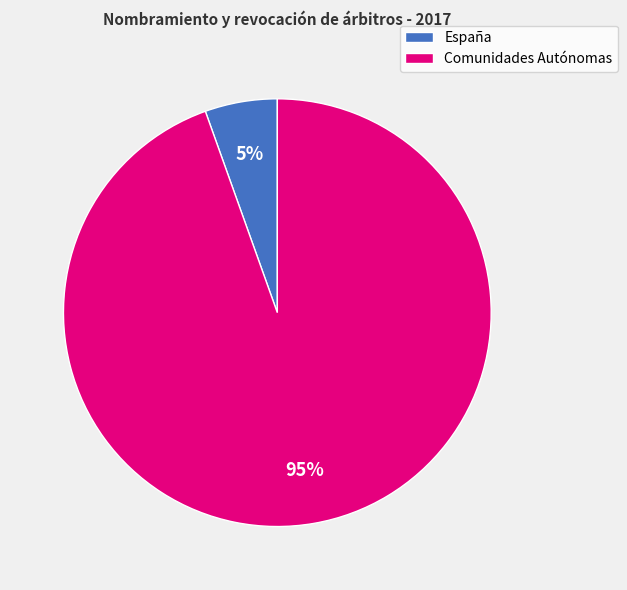

Which slice is the smallest?

España